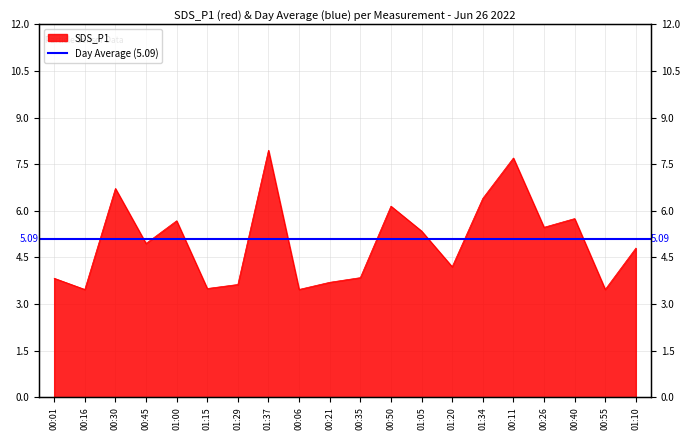

Which category has the lowest value across all series?

00:16